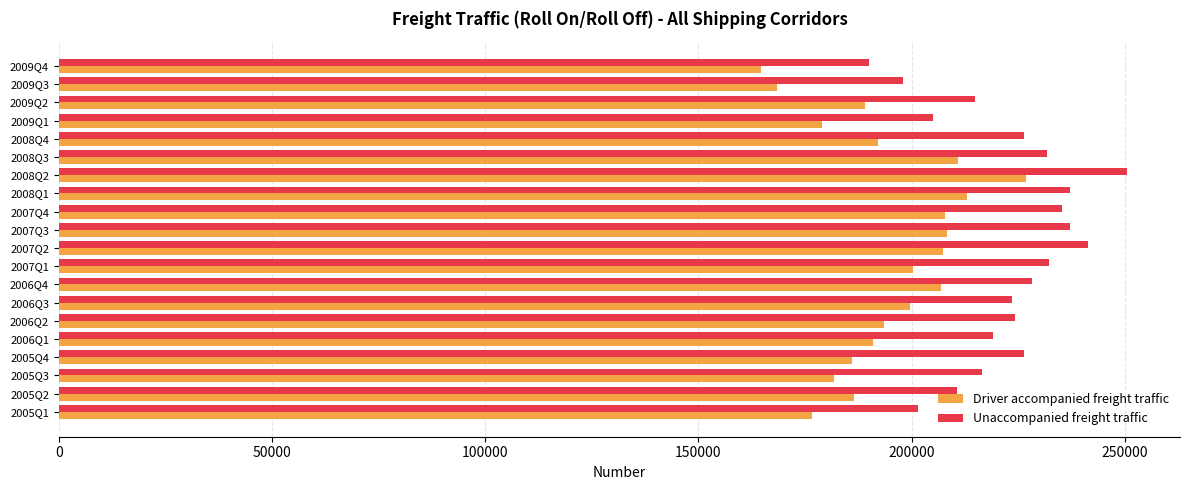

List the series in order of their overall mean, lowest first.

Driver accompanied freight traffic, Unaccompanied freight traffic